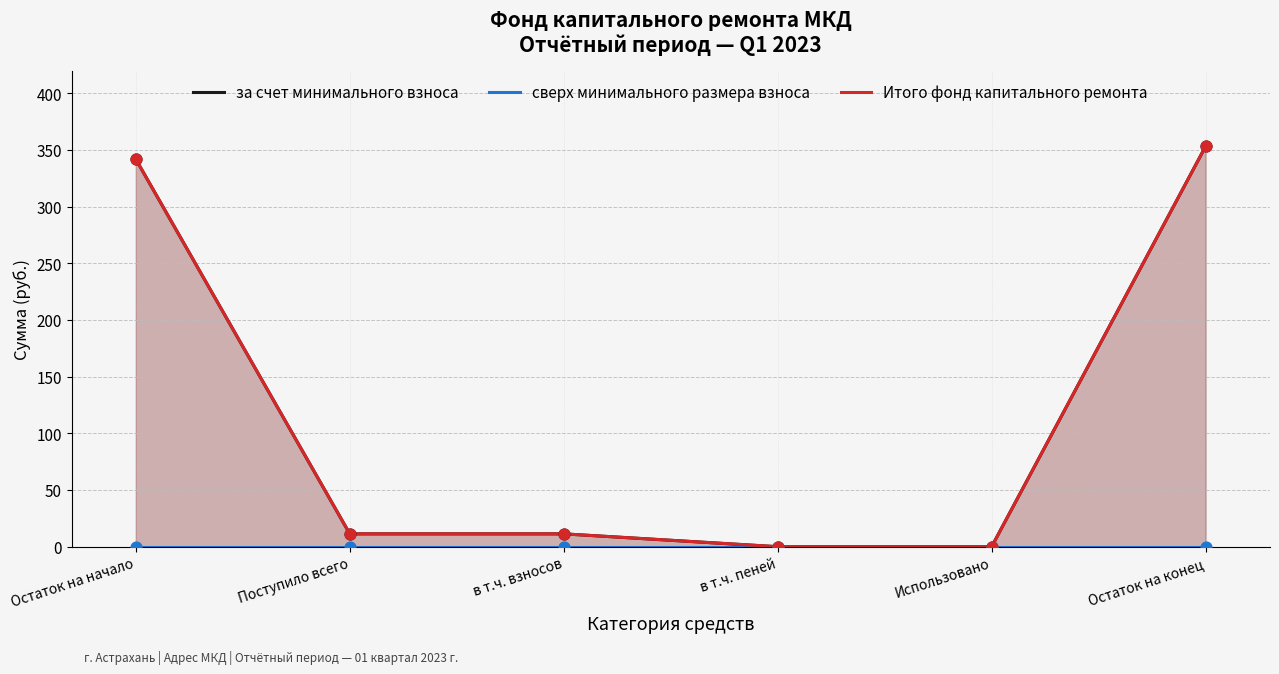

What is the total value across all series at Поступило всего?

22.7